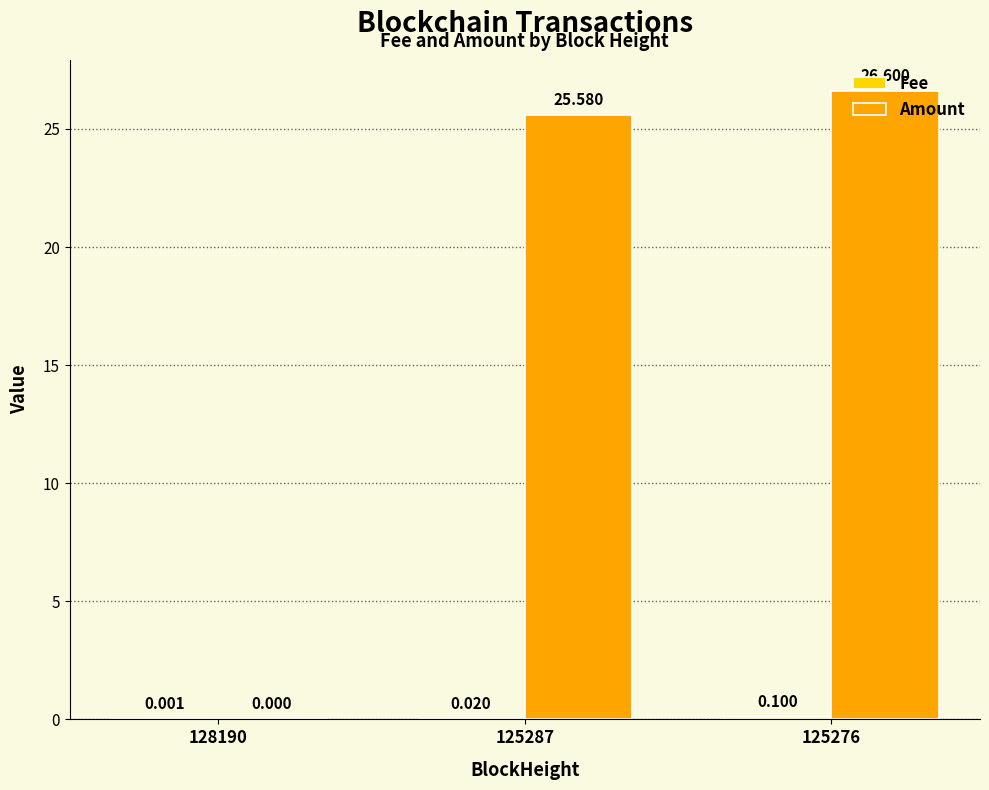

Which series changed the most between 128190 and 125276?

Amount